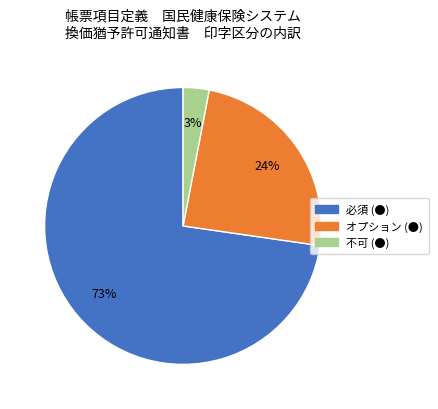

Rank the categories by value from highest to lowest.

必須 (●), オプション (●), 不可 (●)